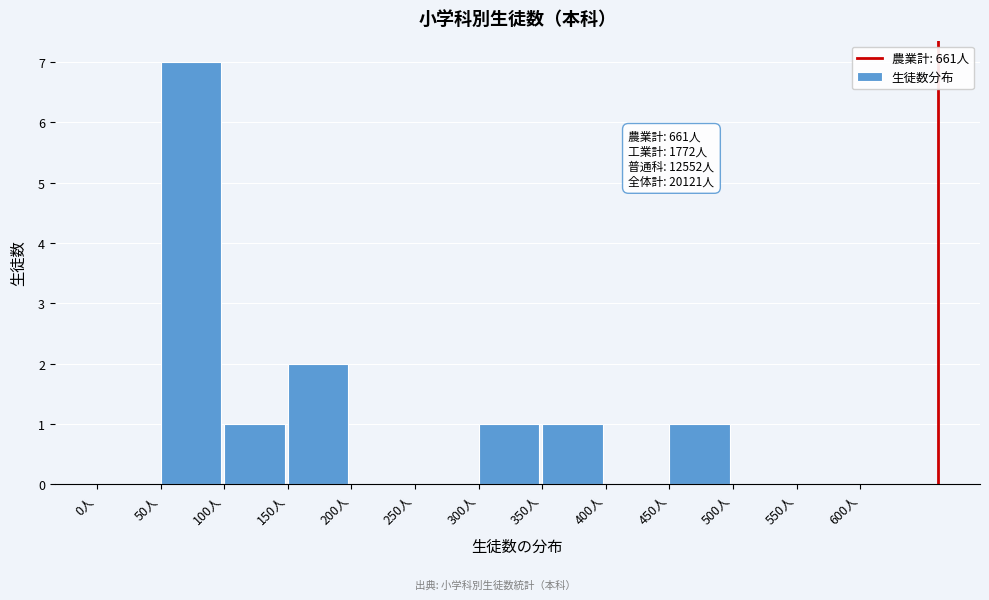

Over which range of the x-axis is the bar tallest?

50 to 100